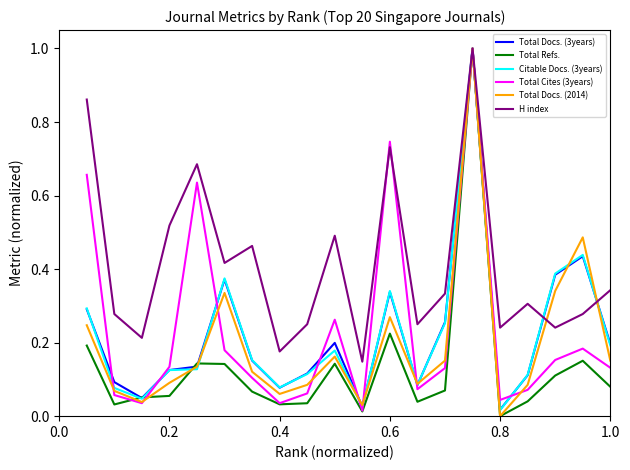

What is the maximum value shown in the chart?

1.0